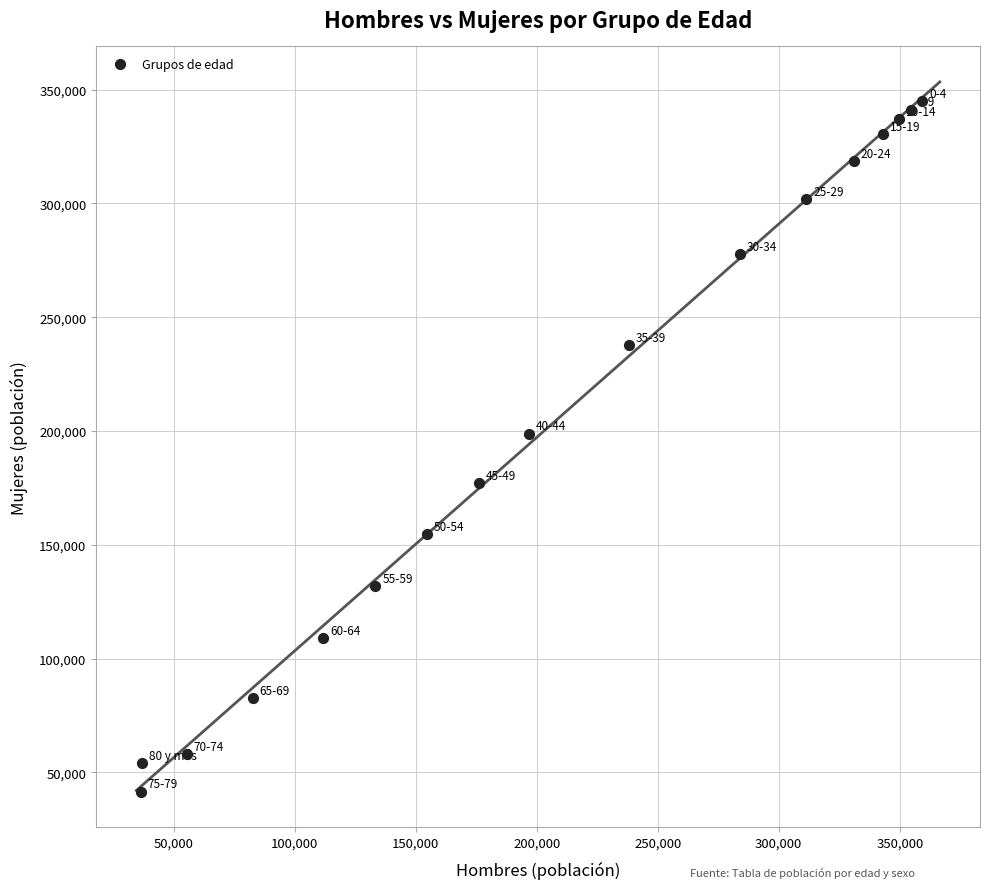

What is the range of X values (max minus min)?

322892.7